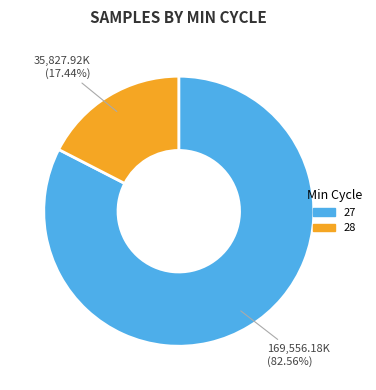

Is the sum of 28 and 27 greater than half?

Yes